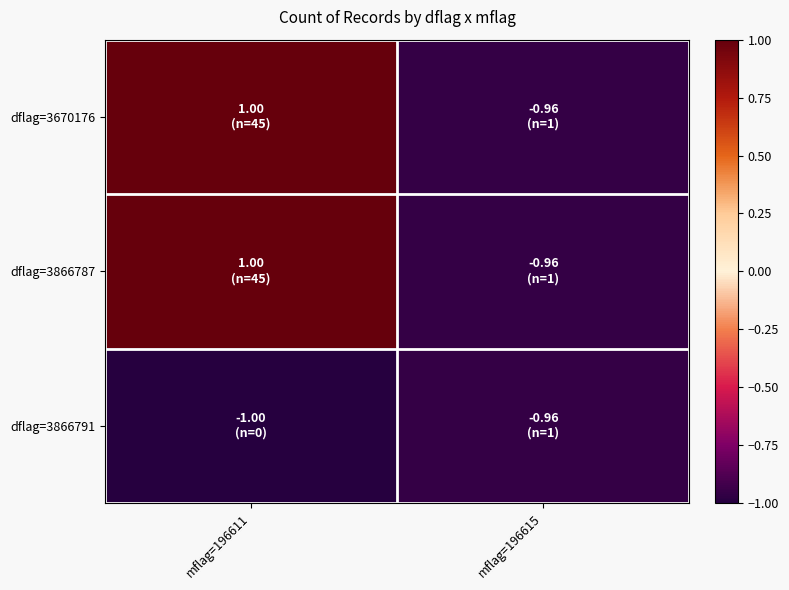

How many series are shown in this chart?

3